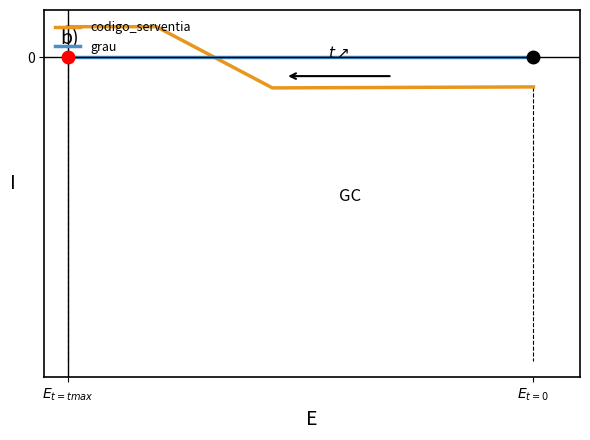

At which category does the chart reach its peak across all series?

$E_{t=tmax}$